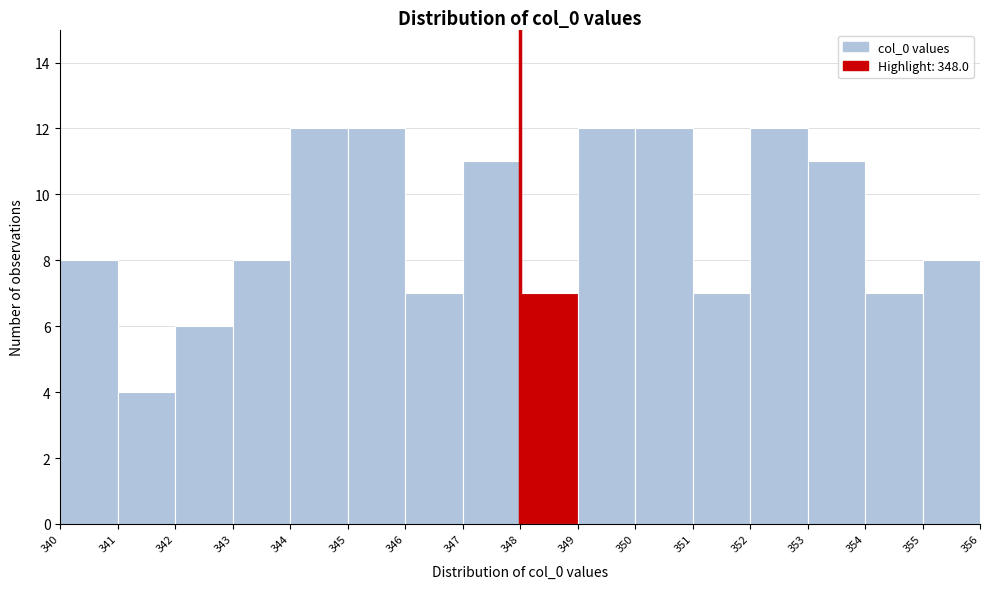

Reading left to right, list every bar in this chart as the range it spans on the x-axis followed by its height. The values are not printed on the chart, so give them approximately, as read against the axis.

340 to 341: 8
341 to 342: 4
342 to 343: 6
343 to 344: 8
344 to 345: 12
345 to 346: 12
346 to 347: 7
347 to 348: 11
348 to 349: 7
349 to 350: 12
350 to 351: 12
351 to 352: 7
352 to 353: 12
353 to 354: 11
354 to 355: 7
355 to 356: 8